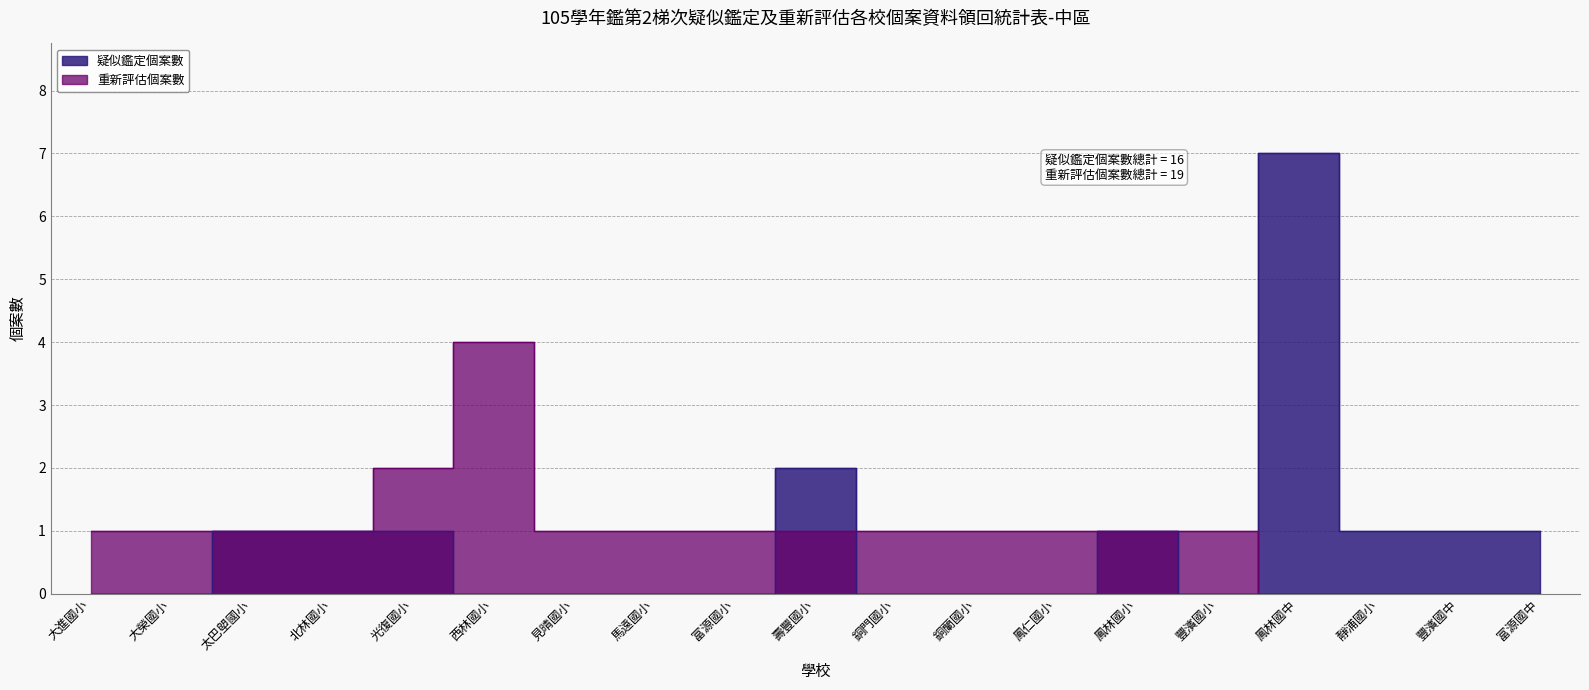

How many data points in 重新評估個案數 are less than 1?

4